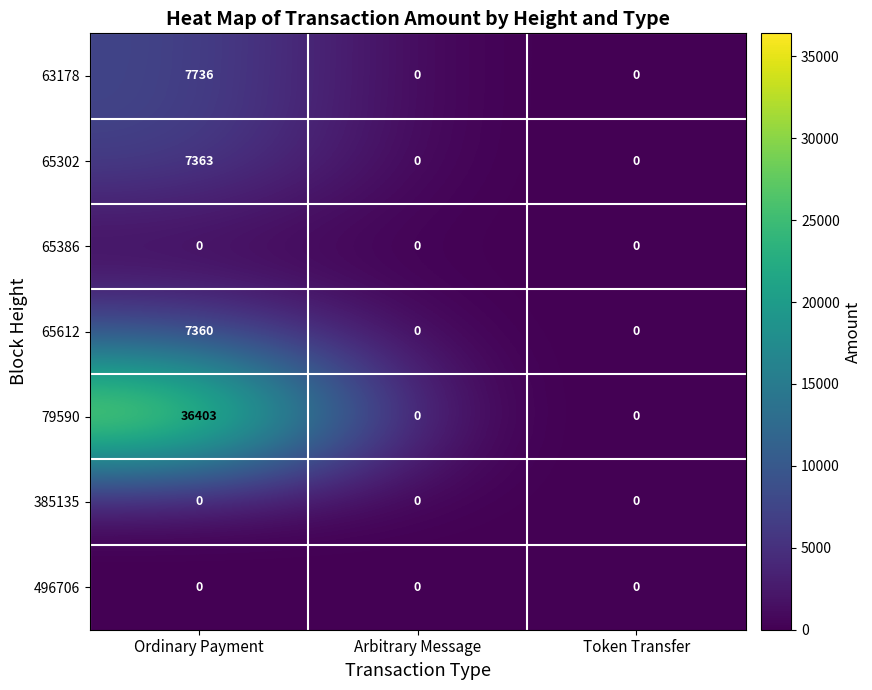

Which series has the largest total across all categories?

79590